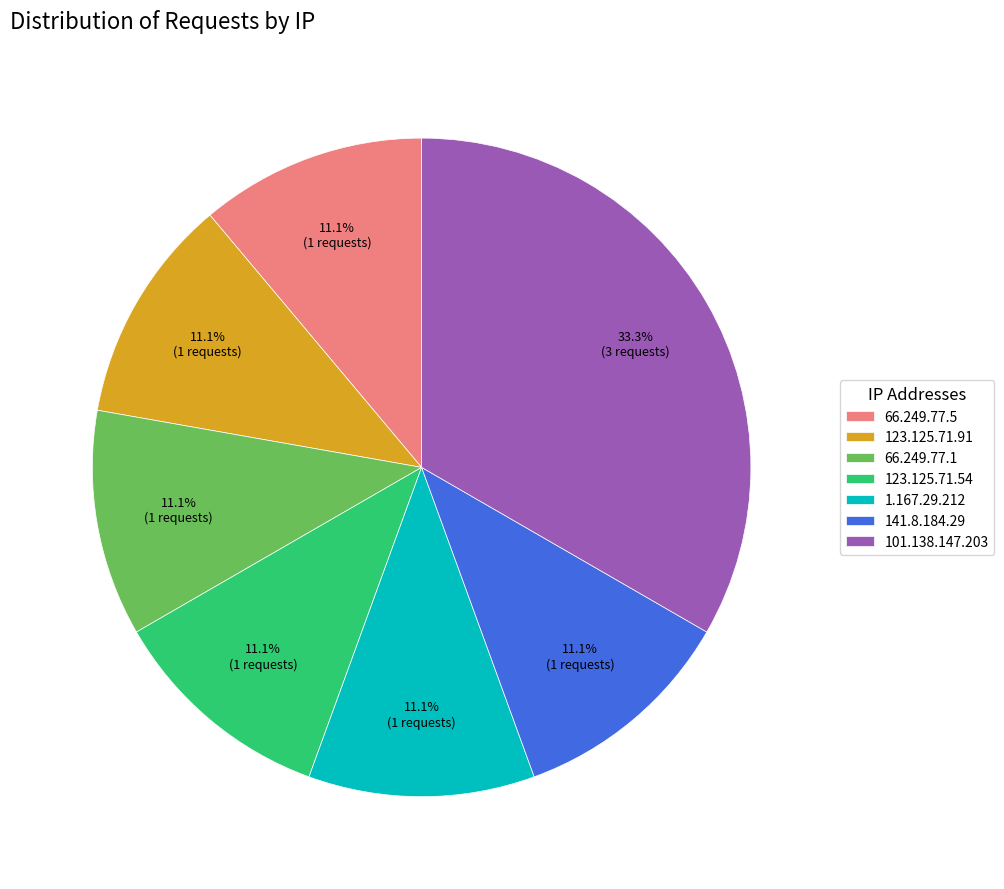

Approximately how many times larger is the value at 1.167.29.212 compared to 123.125.71.54?

1.0